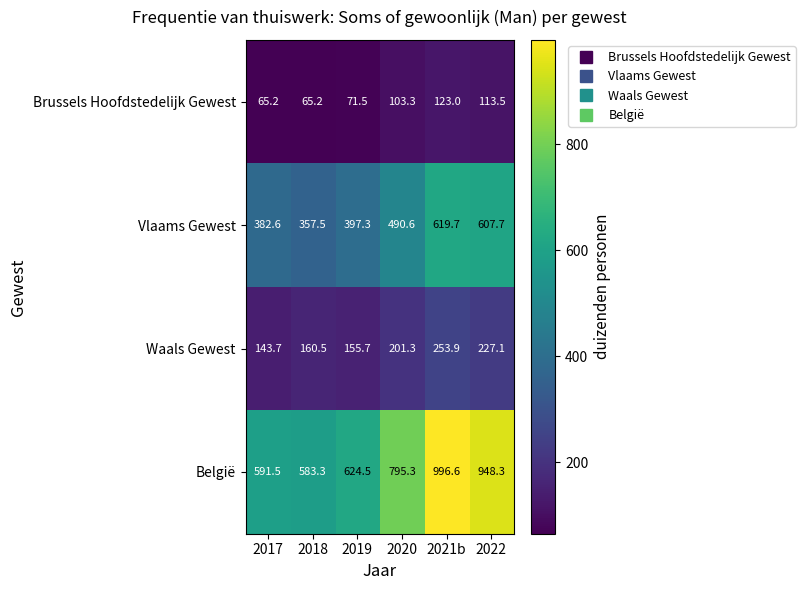

How many data points does each series have?

6